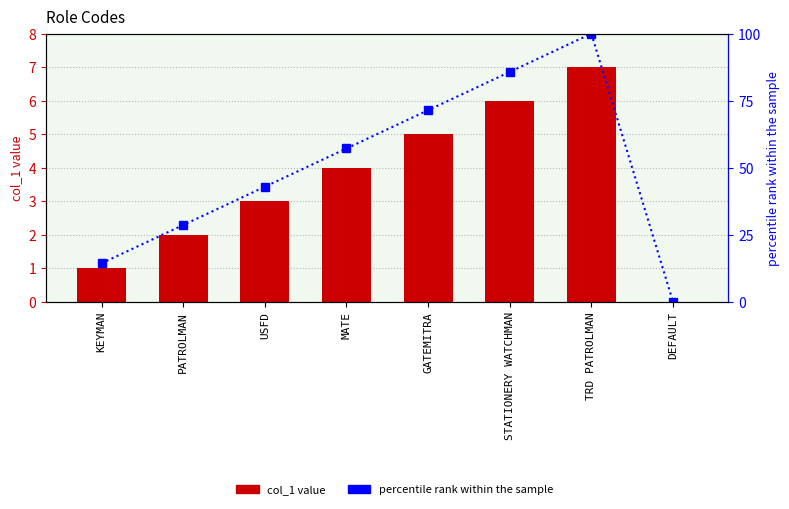

How many categories are shown in the chart?

8